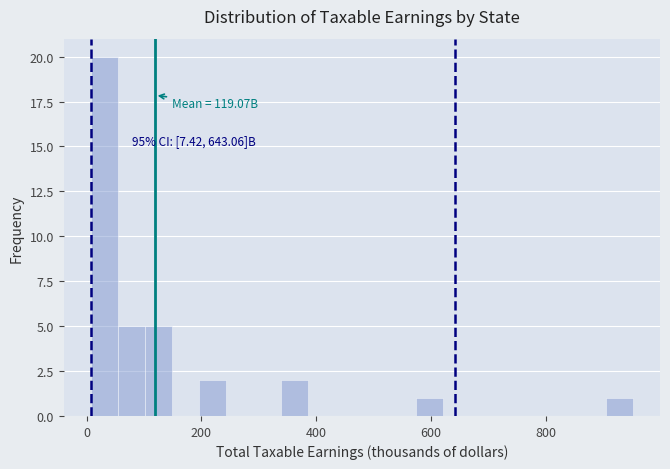

Around what value on the x-axis is the tallest bar? Give the approximate position of its centre, as read against the axis.

40